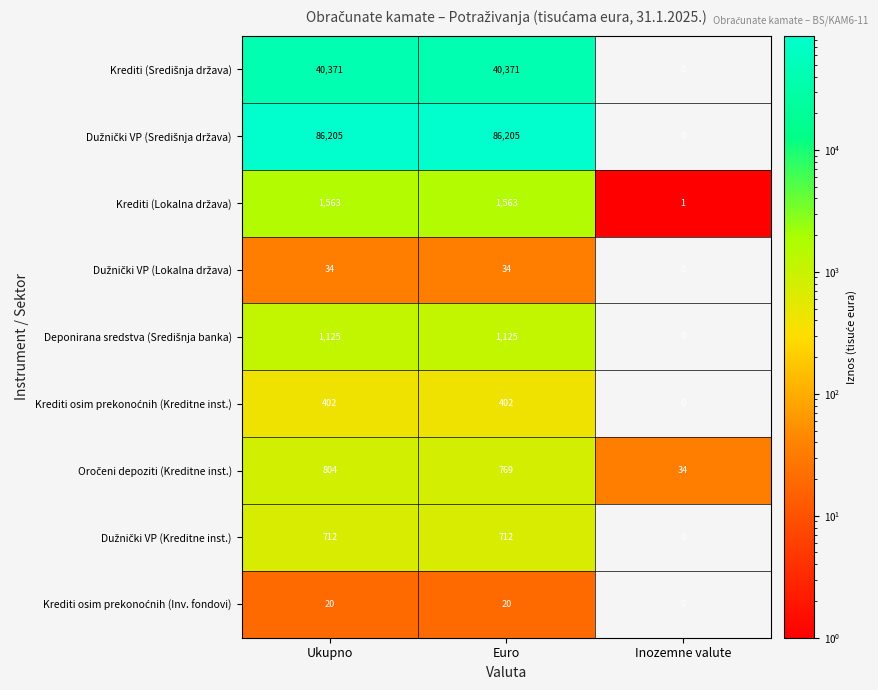

What is the difference between the highest and lowest values at Euro?

86185